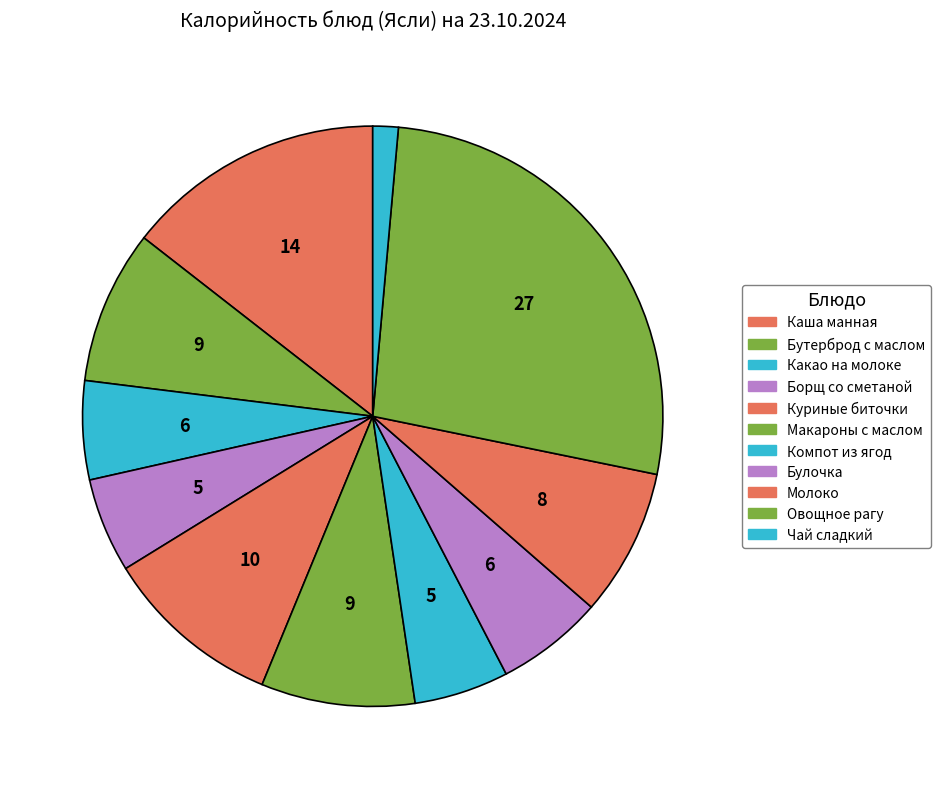

Rank the categories by value from highest to lowest.

Овощное рагу с картофелем (Ужин), Каша манная (Завтрак), Куриные биточки (Обед), Бутерброд с маслом (Завтрак), Макаронные изделия с маслом (Обед), Молоко (Полдник), Булочка (Полдник), Какао на молоке (Завтрак), Борщ со сметаной (Обед), Компот из св.ягод (Обед), Чай сладкий (Ужин)